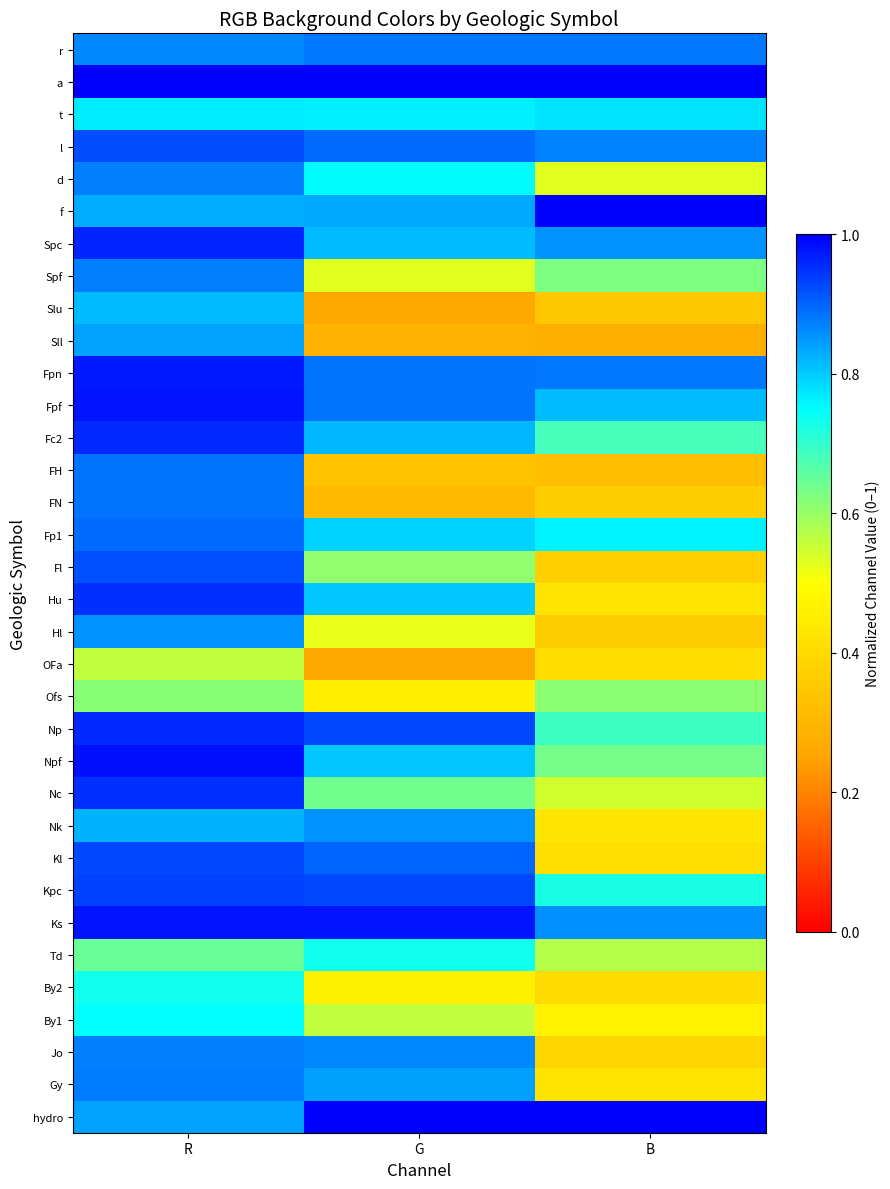

Reading right to left, list all the values displayed in this chart.

r: B=0.9	G=0.9	R=0.9
a: B=1.0	G=1.0	R=1.0
t: B=0.8	G=0.8	R=0.8
l: B=0.9	G=0.9	R=0.9
d: B=0.5	G=0.8	R=0.9
f: B=1.0	G=0.8	R=0.8
Spc: B=0.9	G=0.8	R=1.0
Spf: B=0.6	G=0.5	R=0.9
Slu: B=0.3	G=0.3	R=0.8
Sll: B=0.3	G=0.3	R=0.8
Fpn: B=0.9	G=0.9	R=1.0
Fpf: B=0.8	G=0.9	R=1.0
Fc2: B=0.7	G=0.8	R=1.0
FH: B=0.3	G=0.3	R=0.9
FN: B=0.4	G=0.3	R=0.9
Fp1: B=0.8	G=0.8	R=0.9
Fl: B=0.4	G=0.6	R=0.9
Hu: B=0.4	G=0.8	R=1.0
Hl: B=0.4	G=0.5	R=0.9
OFa: B=0.4	G=0.3	R=0.6
Ofs: B=0.6	G=0.5	R=0.6
Np: B=0.7	G=0.9	R=1.0
Npf: B=0.6	G=0.8	R=1.0
Nc: B=0.5	G=0.6	R=1.0
Nk: B=0.4	G=0.9	R=0.8
Kl: B=0.4	G=0.9	R=0.9
Kpc: B=0.7	G=0.9	R=0.9
Ks: B=0.9	G=1.0	R=1.0
Td: B=0.6	G=0.7	R=0.6
By2: B=0.4	G=0.5	R=0.7
By1: B=0.5	G=0.6	R=0.7
Jo: B=0.4	G=0.9	R=0.9
Gy: B=0.4	G=0.8	R=0.9
hydro: B=1.0	G=1.0	R=0.8